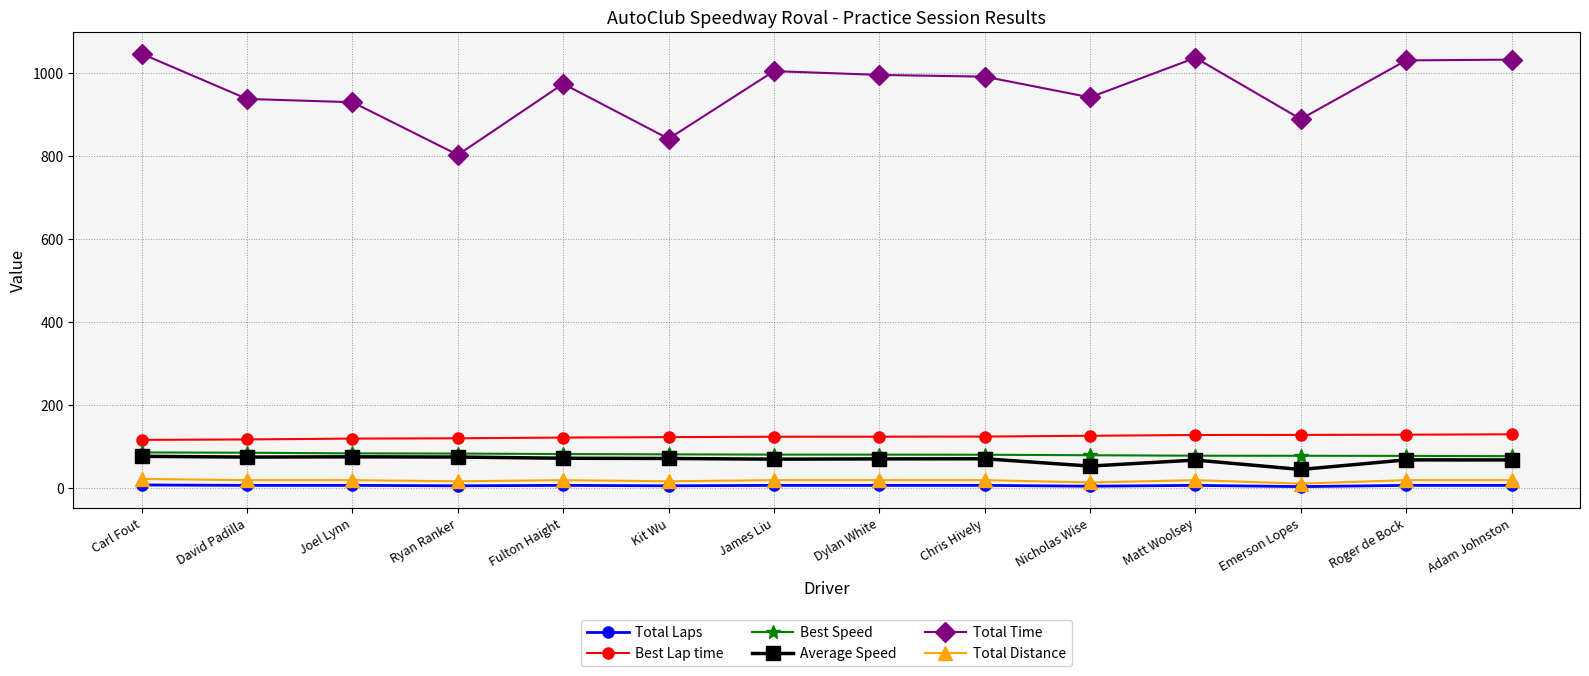

Which category has the lowest value in the Total Time series?

Ryan Ranker